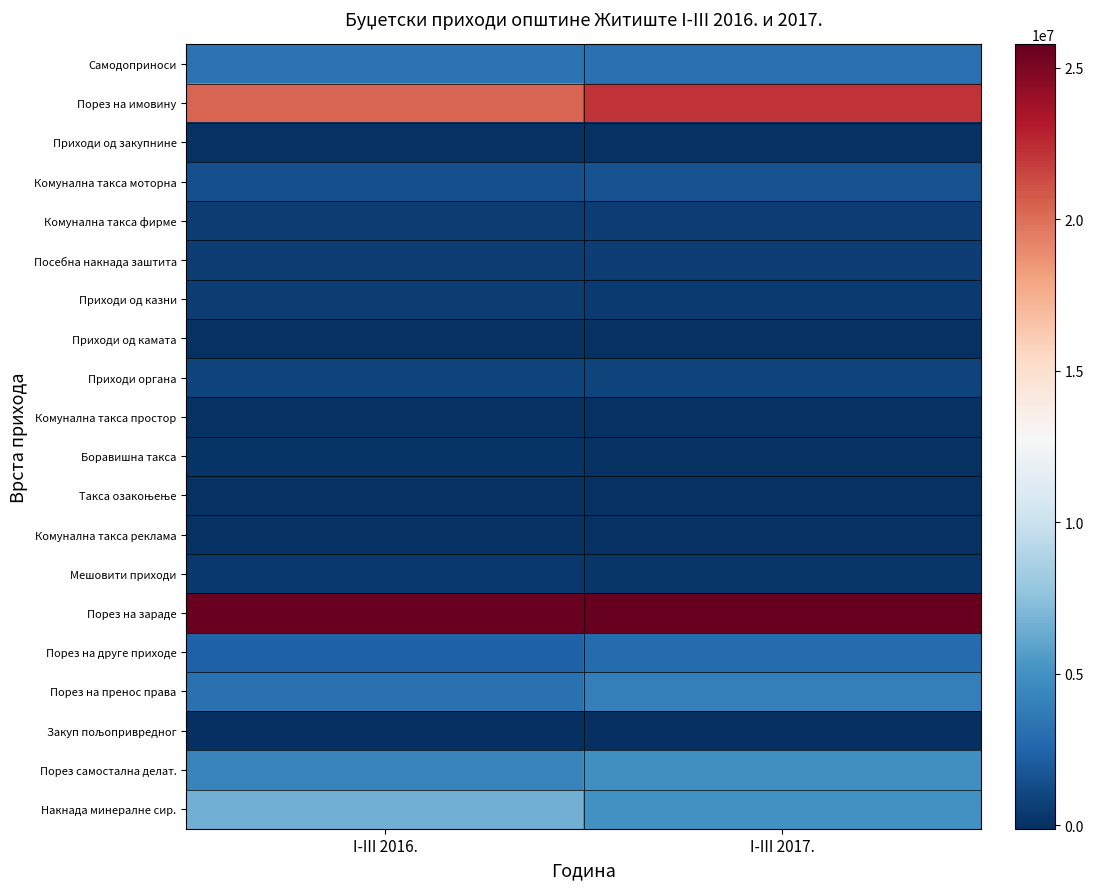

What is the minimum value shown in the chart?

-118696